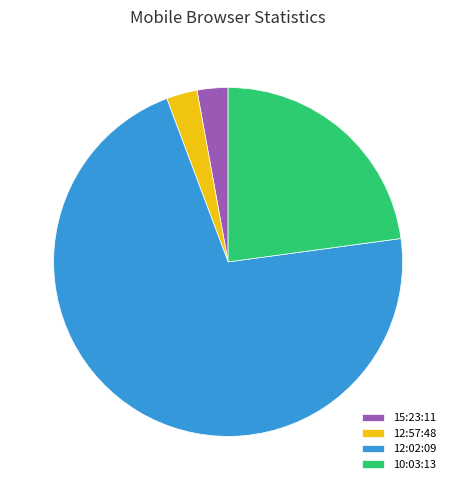

Does any single category account for the majority?

Yes